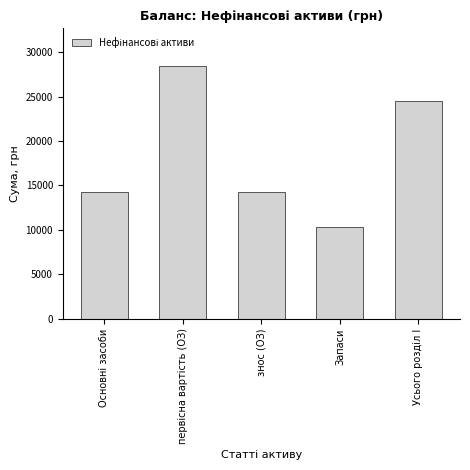

Reading left to right, extract all data points from this chart.

14211	28422	14211	10351	24562